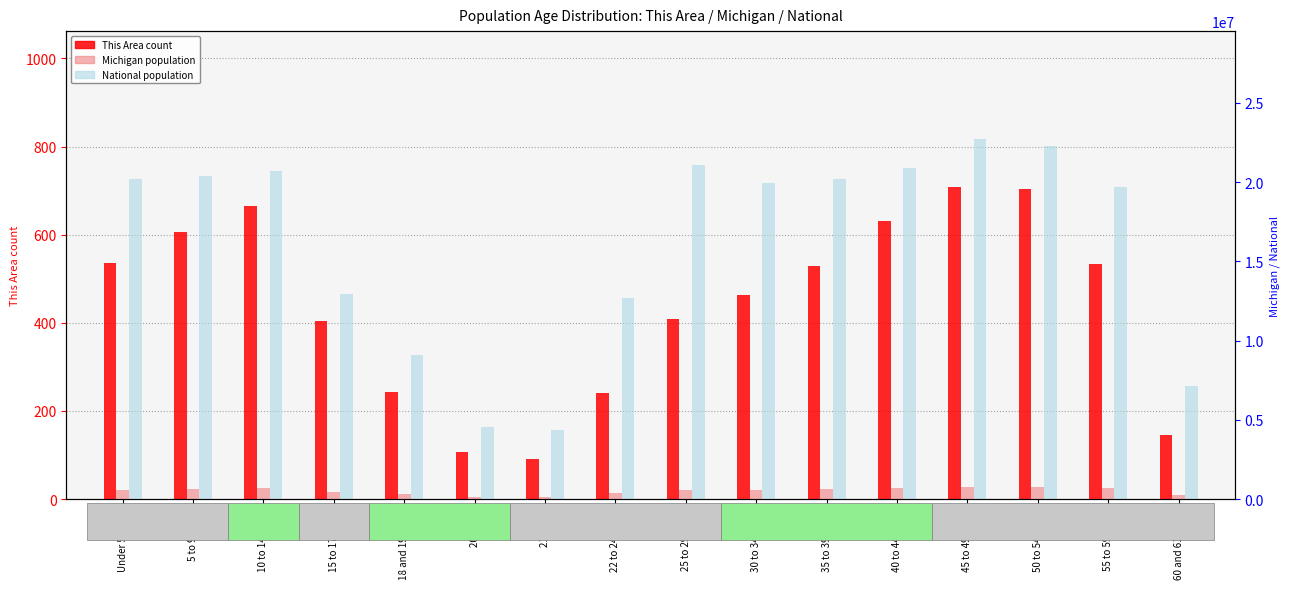

Does the chart contain any negative values?

No